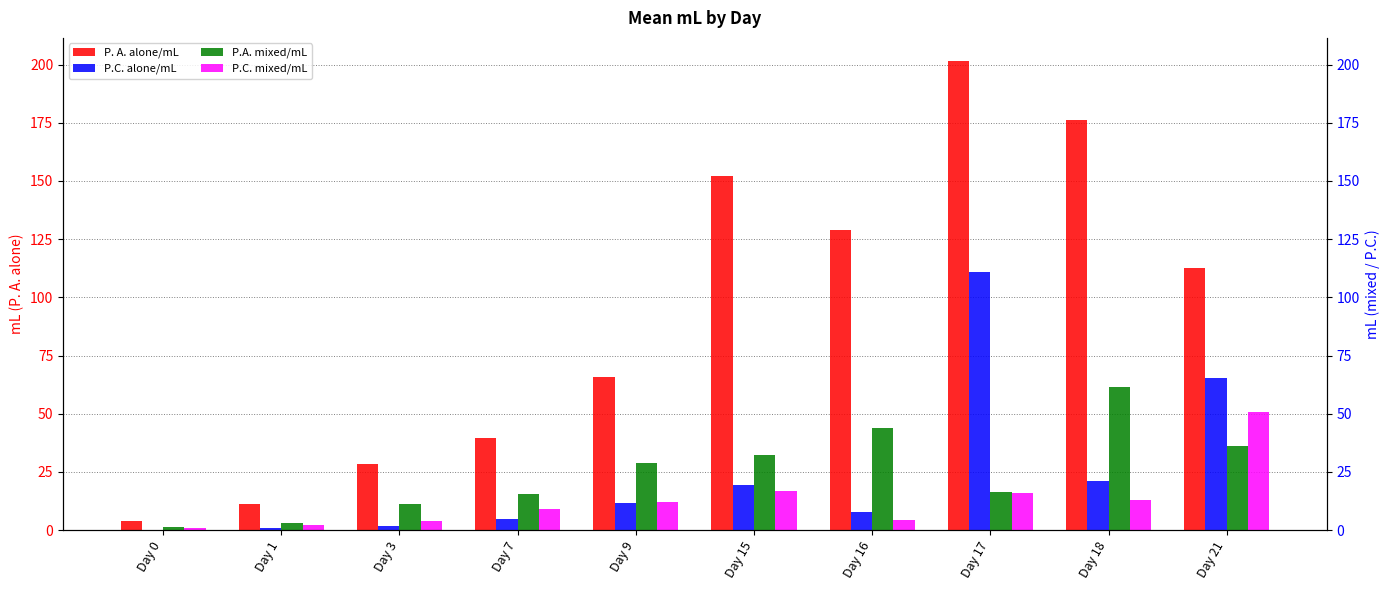

How many categories are shown in the chart?

10